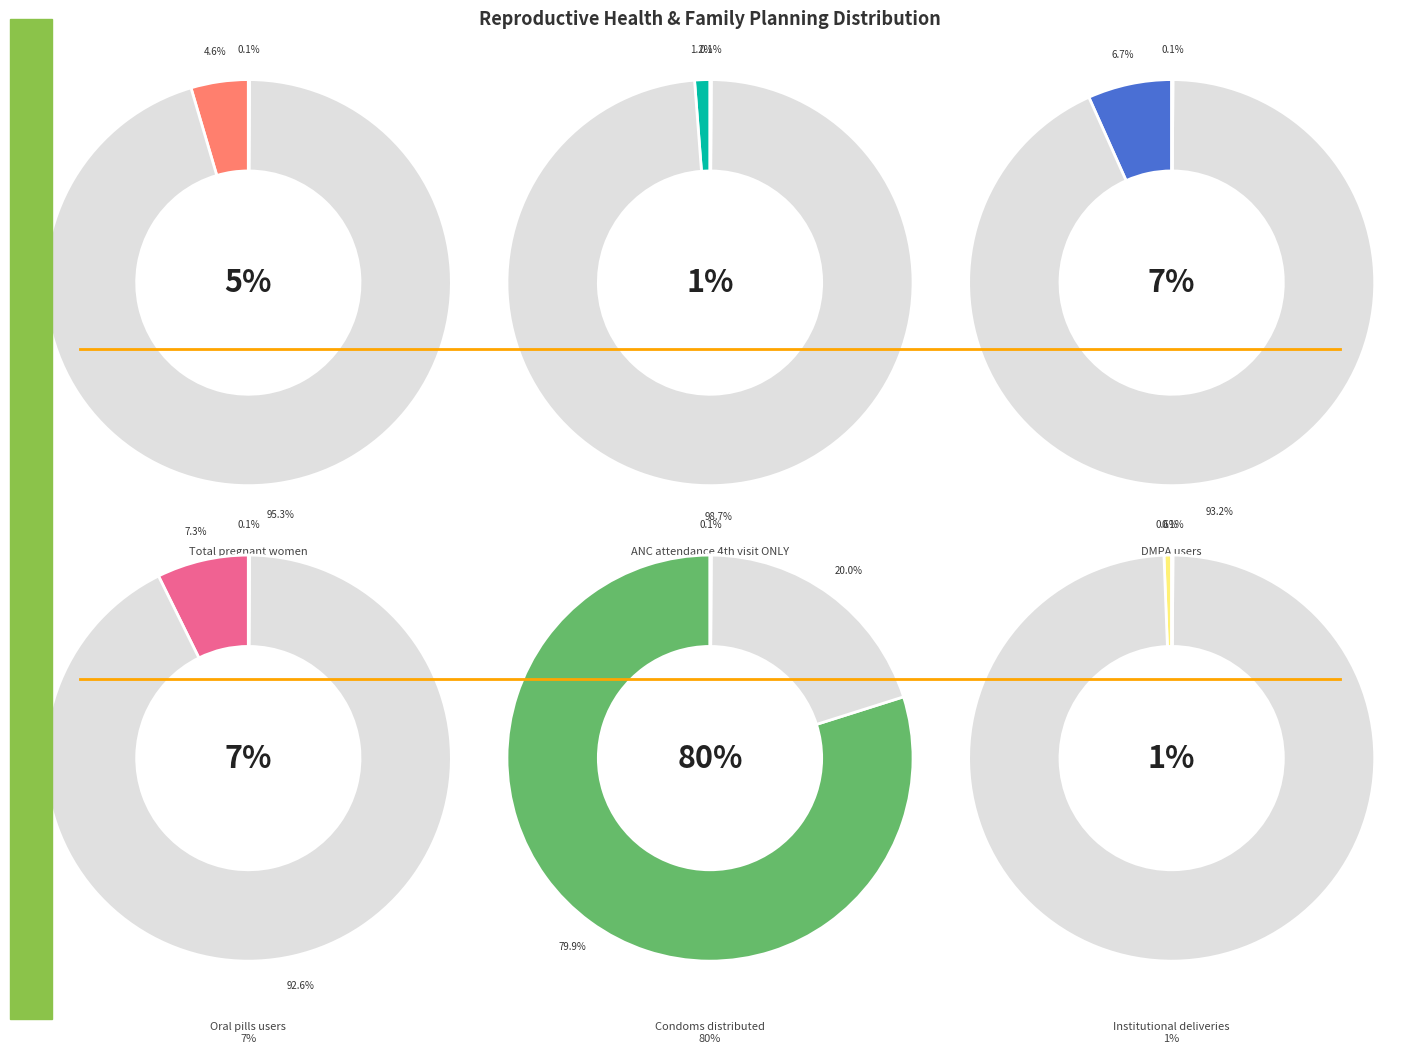

Rank the categories by value from highest to lowest.

Condoms distributed, Oral pills users, DMPA users, Total pregnant women, ANC attendance 4th visit ONLY, Institutional deliveries